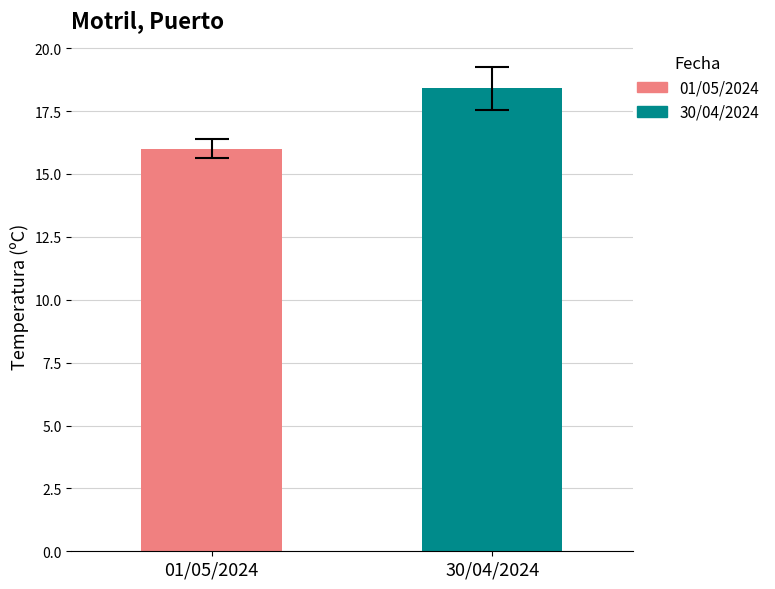

Which series has the largest range (max minus min)?

01/05/2024